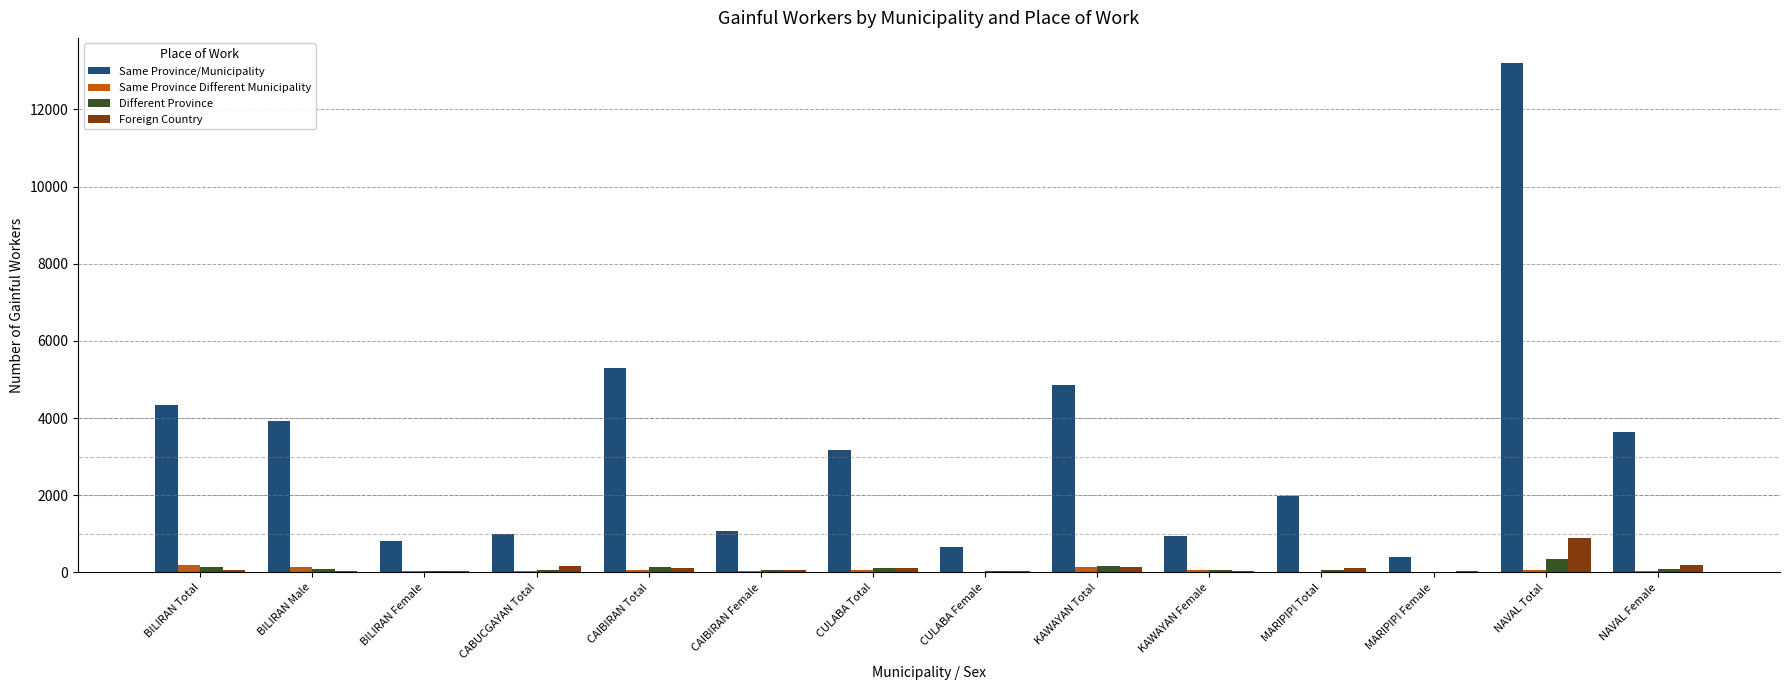

Where is Same Province/Municipality nearest to the value 6797?

CAIBIRAN Total